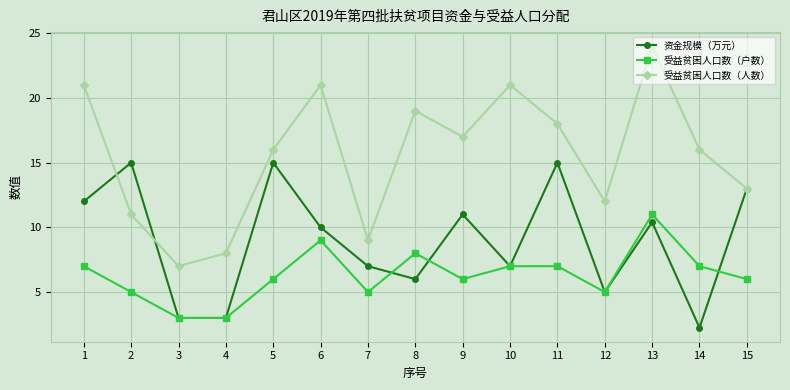

What is the difference between the maximum and minimum values in the 受益贫困人口数（人数） series?

17.0